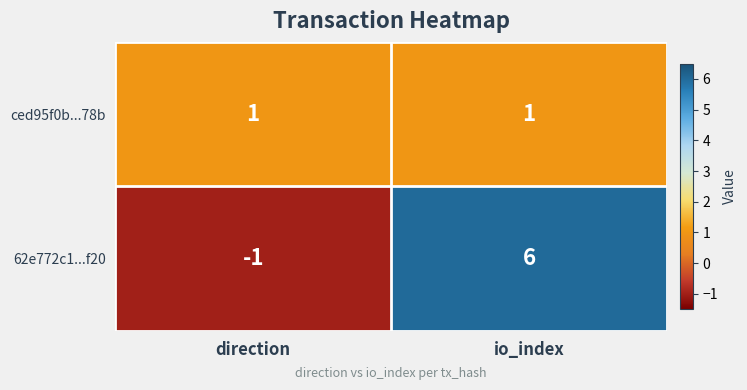

Which series changed the most between direction and io_index?

62e772c1...f20